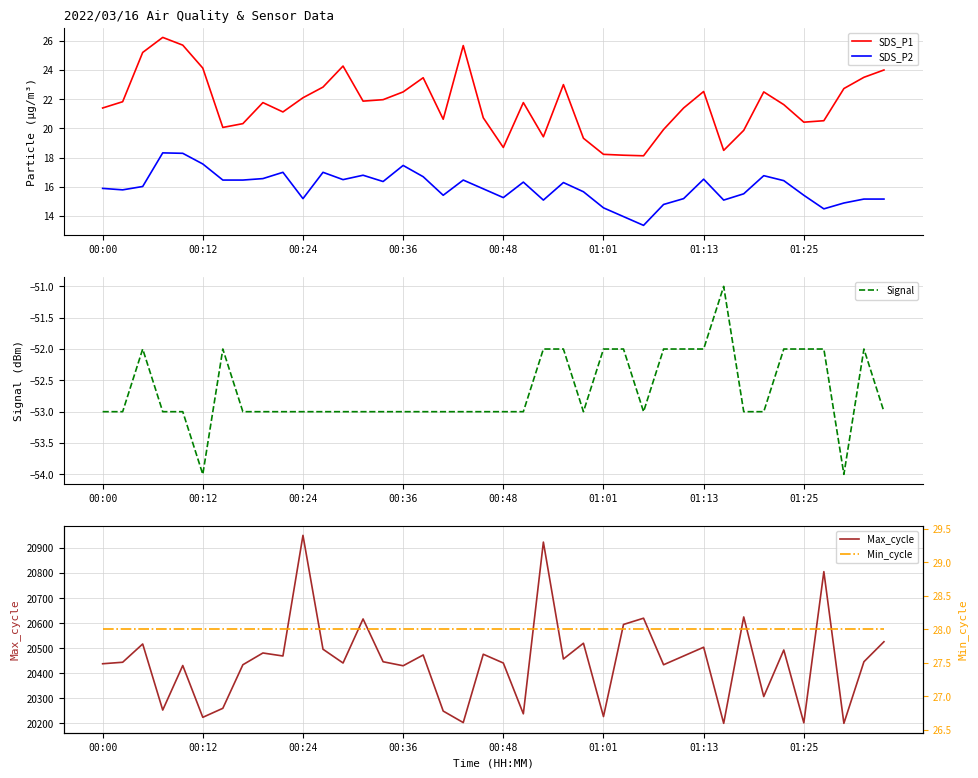

What is the average value of the Signal series?

-52.7